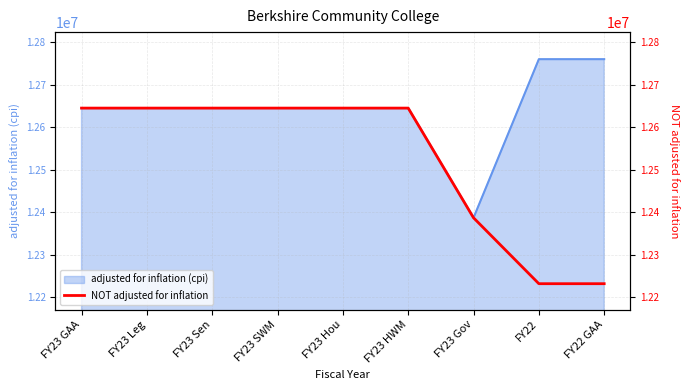

Approximately how many times larger is the value at FY23 Gov compared to FY23 SWM?

1.0